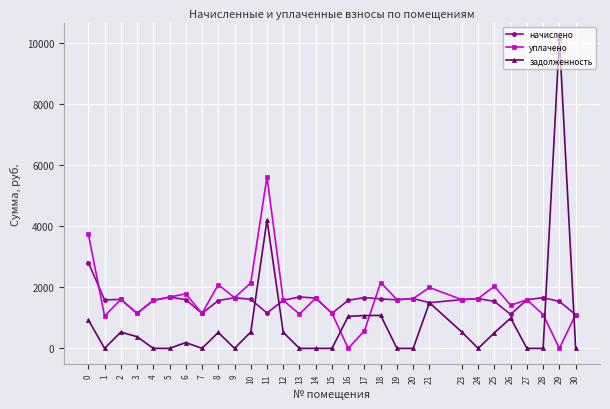

Where is задолженность nearest to the value 5083?

11